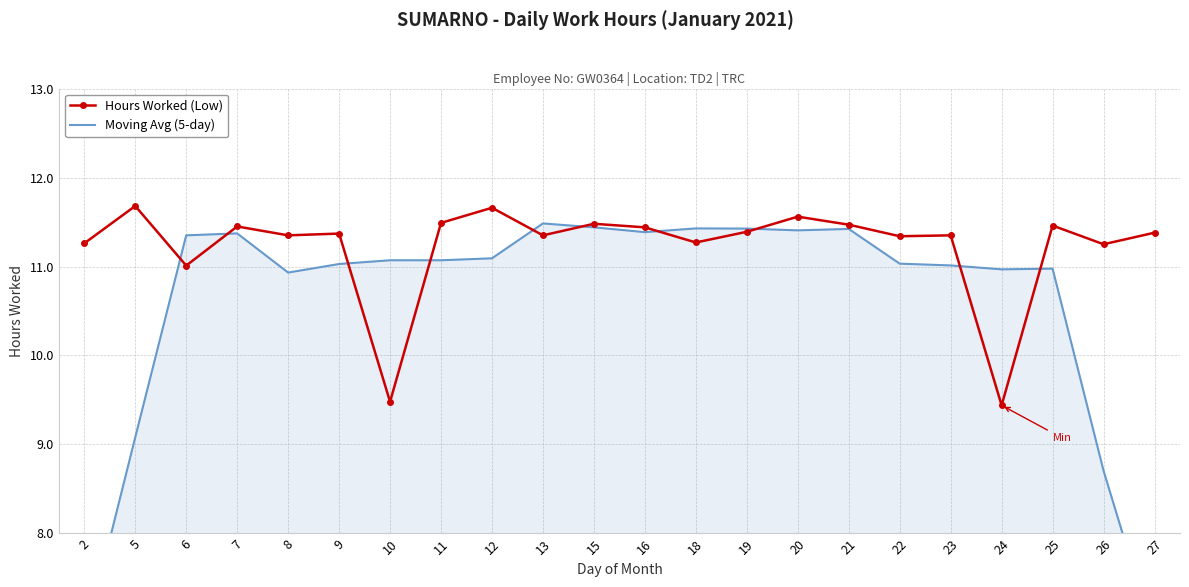

Is the value of Hours Worked (Low) at 9 greater than the value of Moving Avg (5-day) at 13?

No